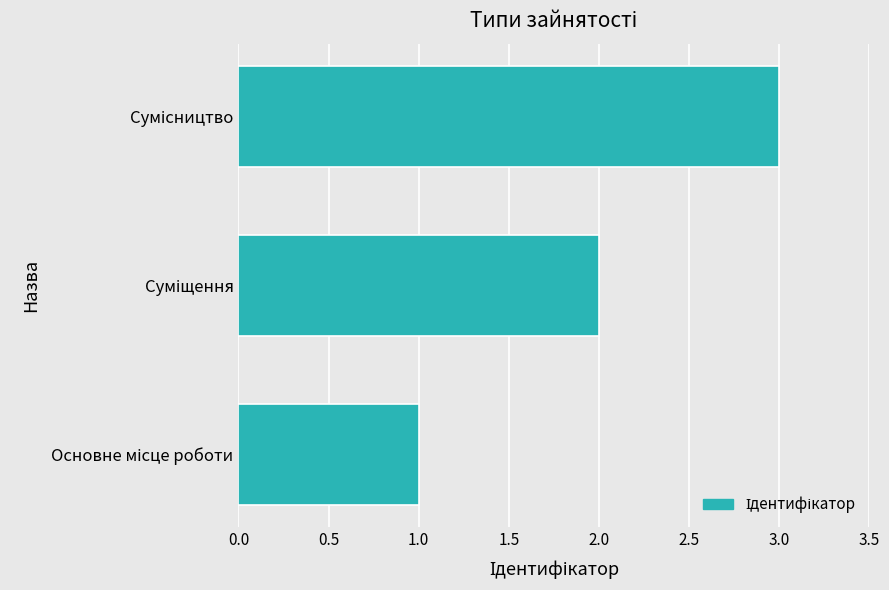

What is the maximum value shown in the chart?

3